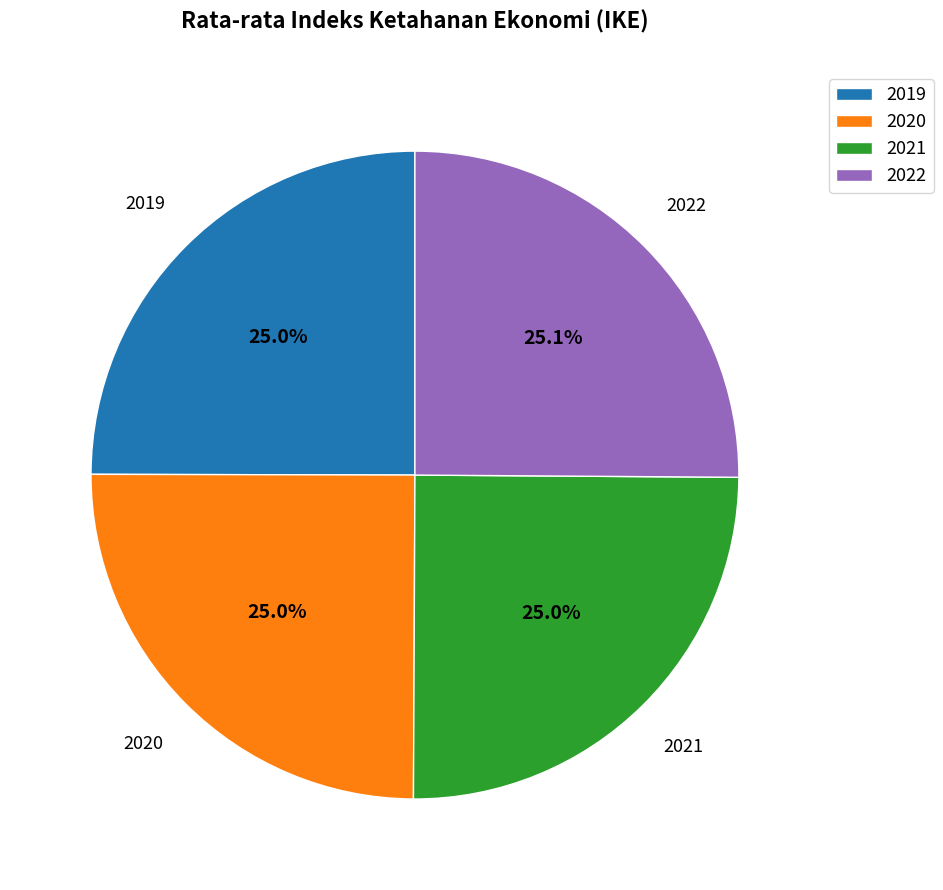

To the nearest percent, what percentage of the pie is 2021?

25%